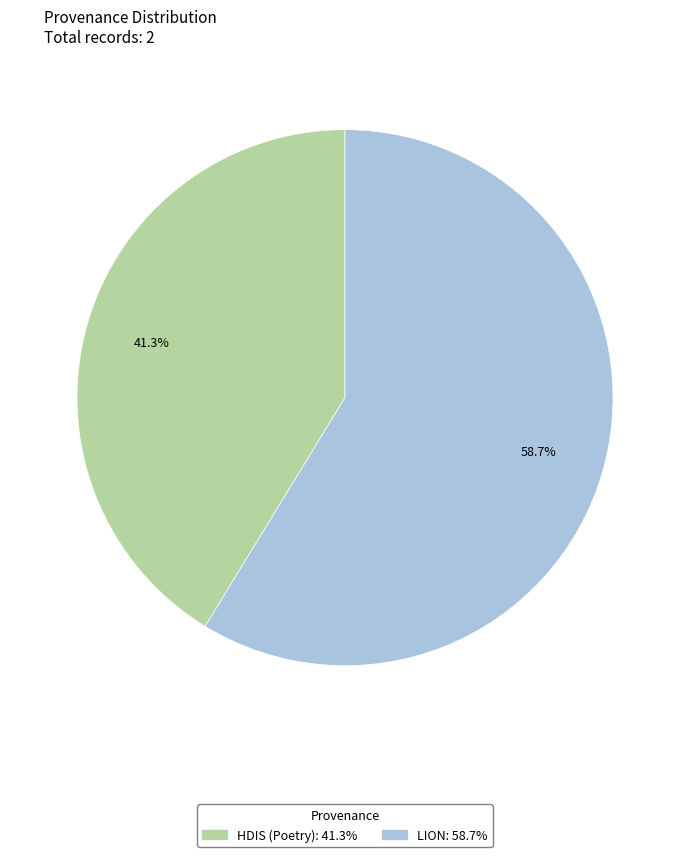

True or false: LION accounts for 59% of the total.

True